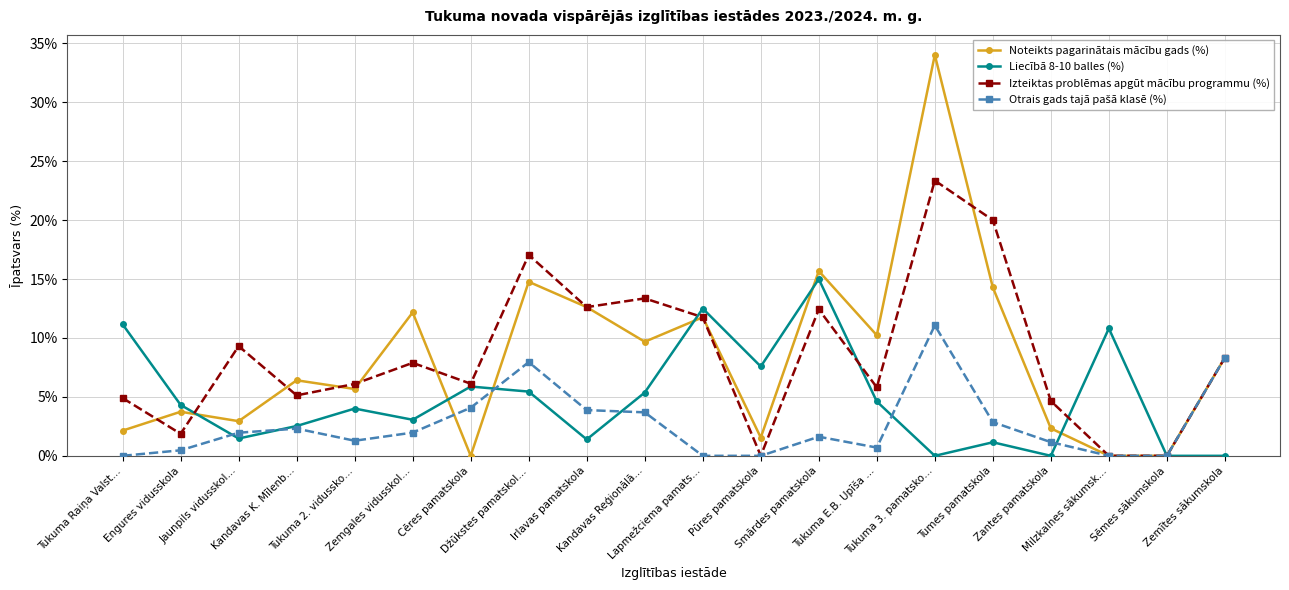

Does the chart have visible grid lines?

Yes